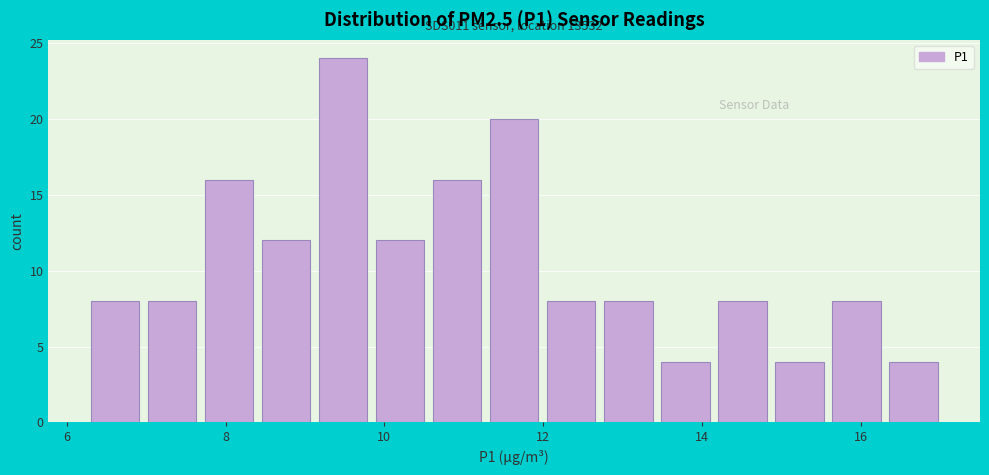

Read against the x-axis, roughly where is the centre of the tallest bar?

9.4